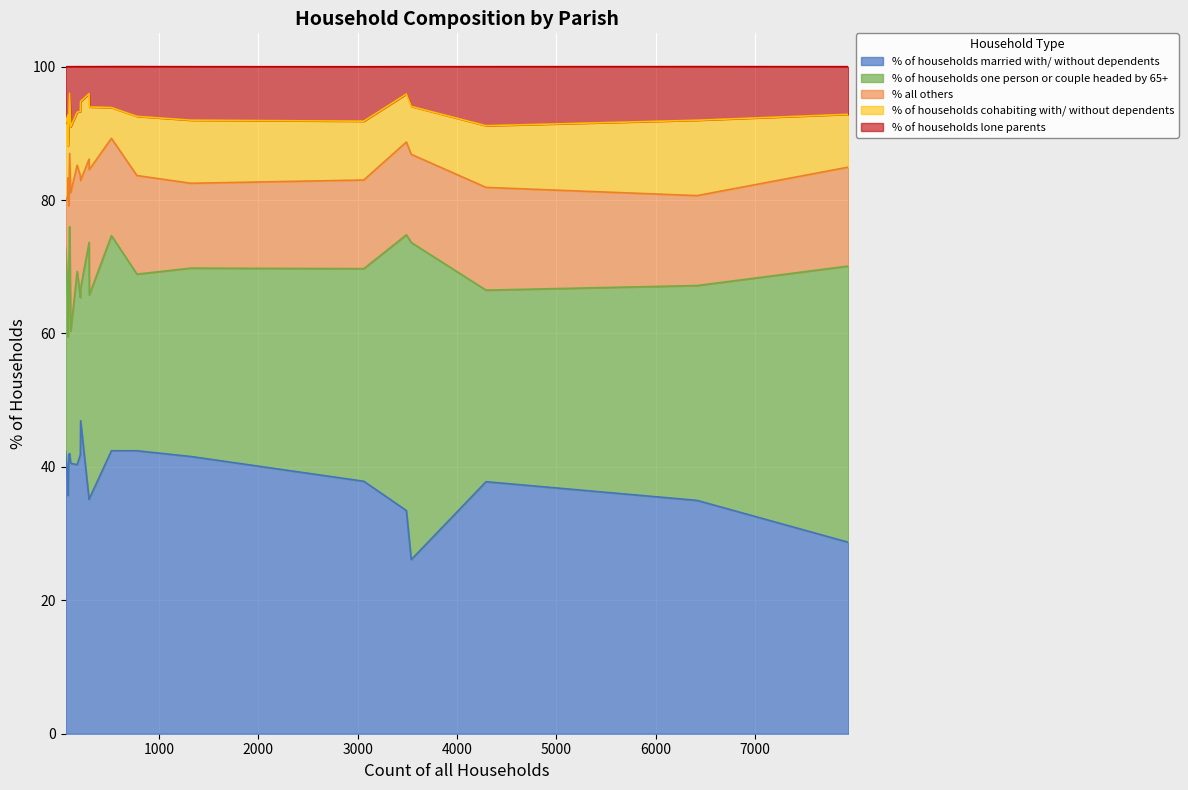

Which series changed the most between Ferndown Town and Horton?

% of households one person or couple headed by 65+